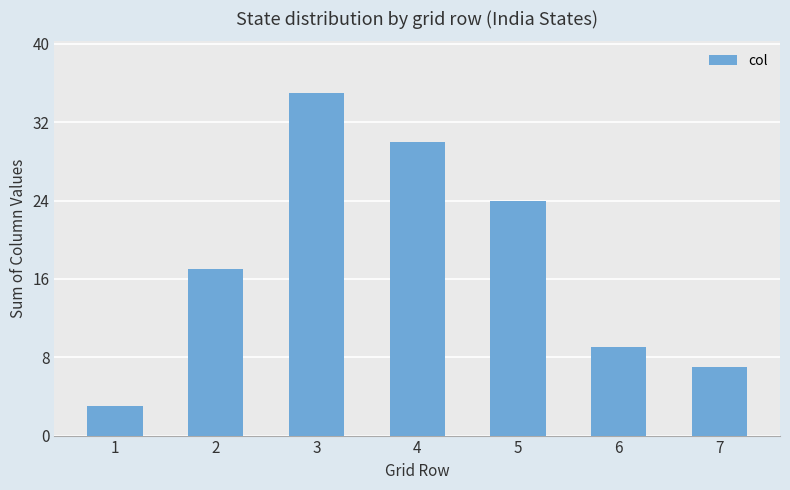

What is the change in value from 2 to 6?

-8